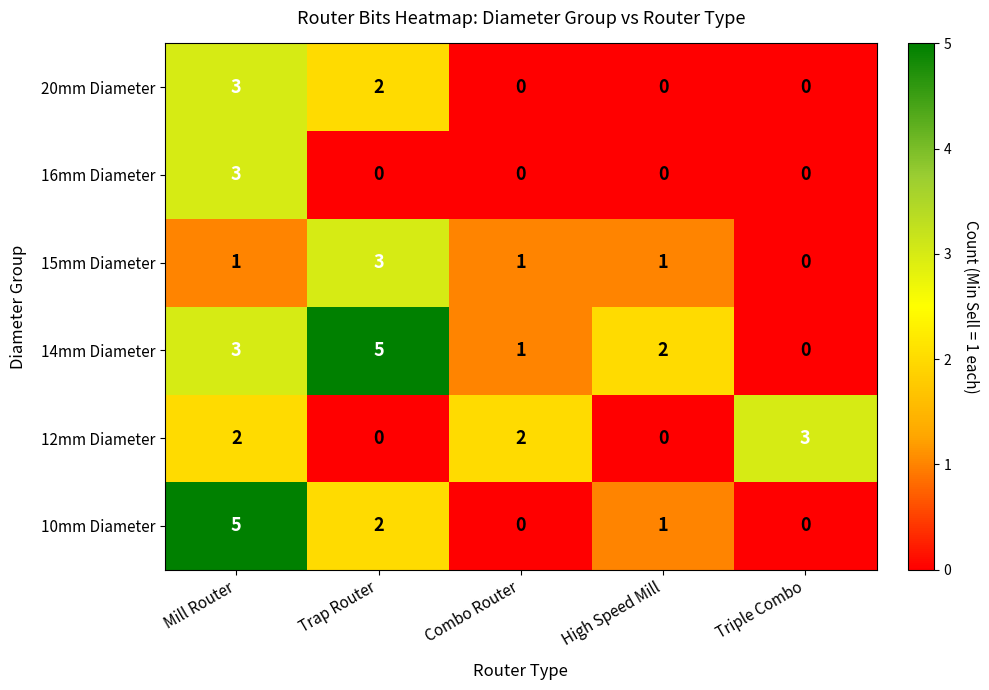

Reading left to right, extract all data points from this chart.

20mm Diameter: Mill Router=3	Trap Router=2	Combo Router=0	High Speed Mill=0	Triple Combo=0
16mm Diameter: Mill Router=3	Trap Router=0	Combo Router=0	High Speed Mill=0	Triple Combo=0
15mm Diameter: Mill Router=1	Trap Router=3	Combo Router=1	High Speed Mill=1	Triple Combo=0
14mm Diameter: Mill Router=3	Trap Router=5	Combo Router=1	High Speed Mill=2	Triple Combo=0
12mm Diameter: Mill Router=2	Trap Router=0	Combo Router=2	High Speed Mill=0	Triple Combo=3
10mm Diameter: Mill Router=5	Trap Router=2	Combo Router=0	High Speed Mill=1	Triple Combo=0